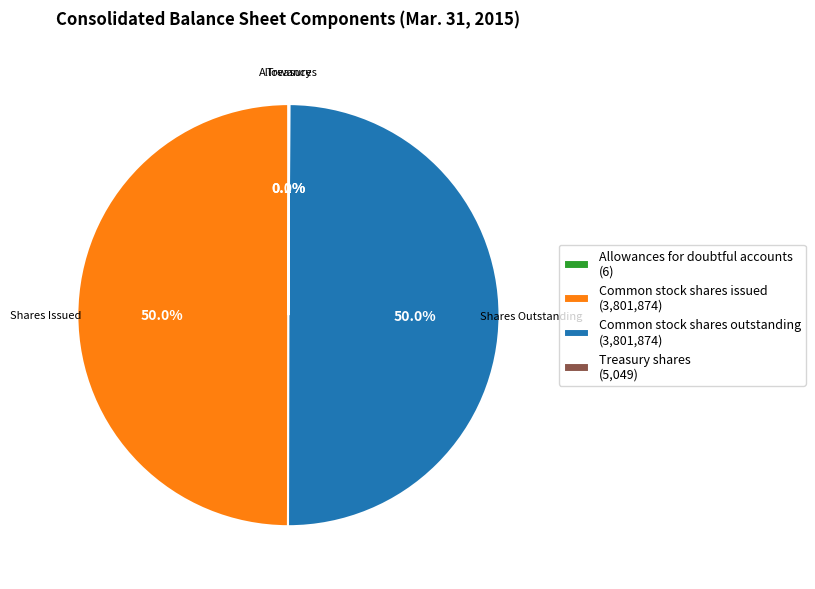

What is the ratio of the value at Common stock shares issued (3,801,874) to the value at Common stock shares outstanding (3,801,874)?

1.0